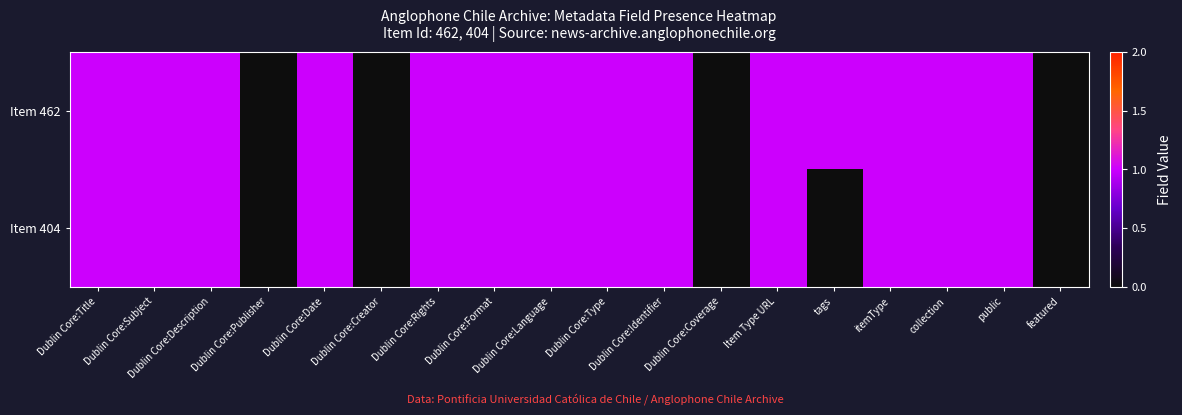

Which series changed the most between Dublin Core:Rights and Dublin Core:Language?

Item 462